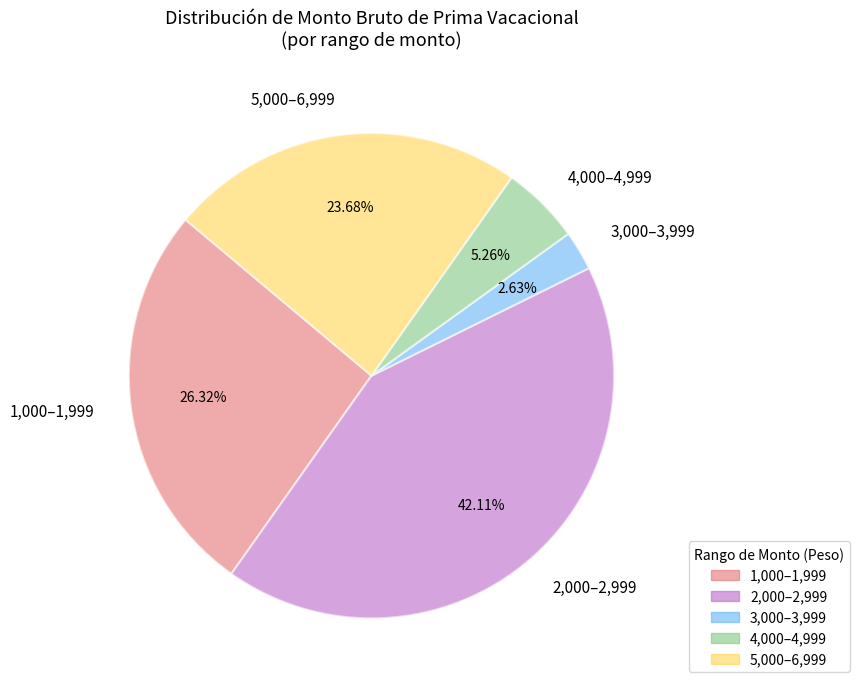

Does any single category account for the majority?

No